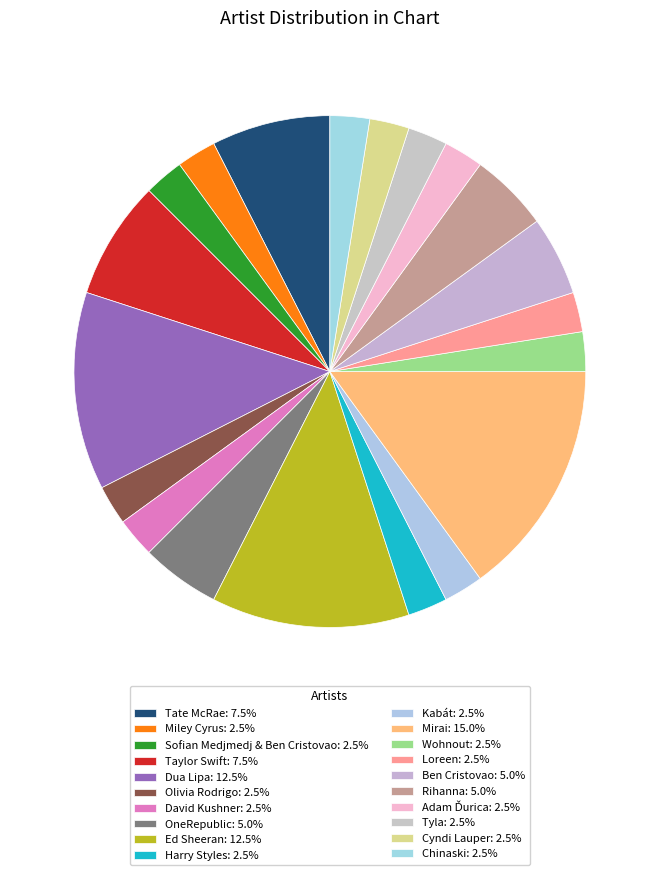

Which category has the smallest portion of the pie?

Miley Cyrus